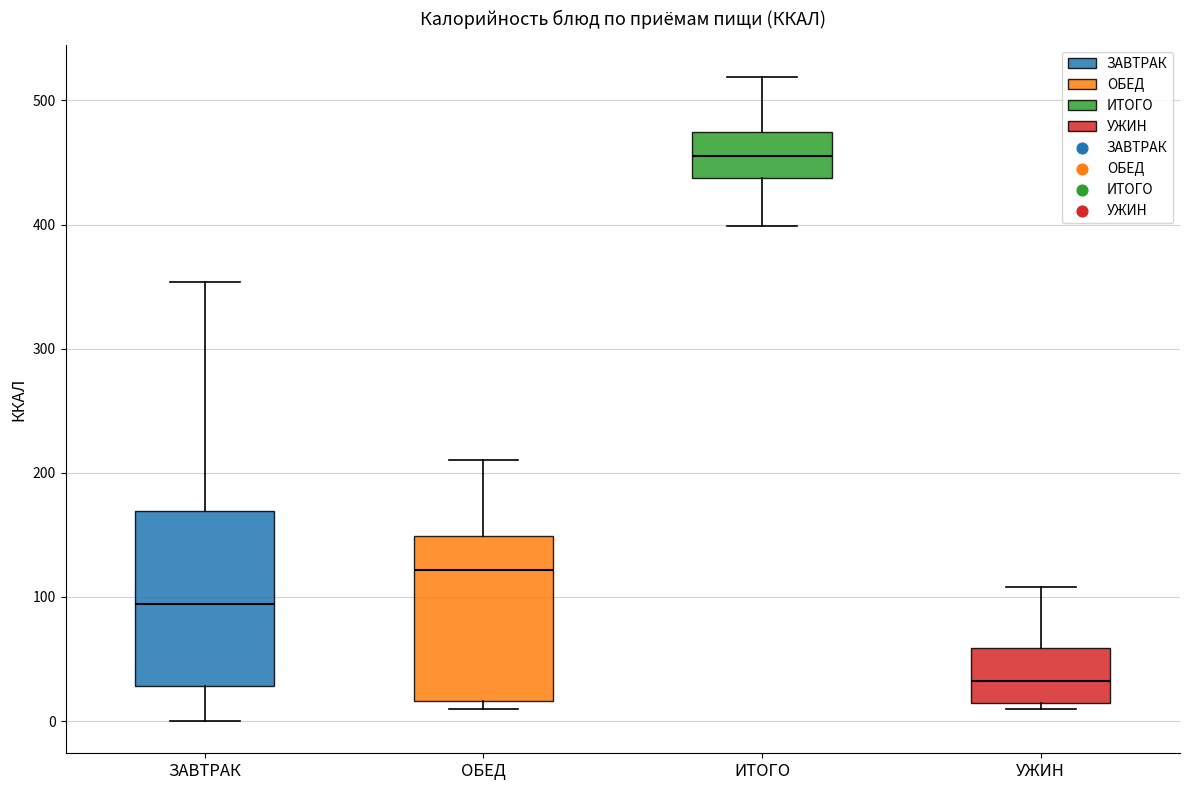

Where is the lower edge of the box for ЗАВТРАК on the y-axis? The values are not printed on the chart, so give them approximately, as read against the axis.

30